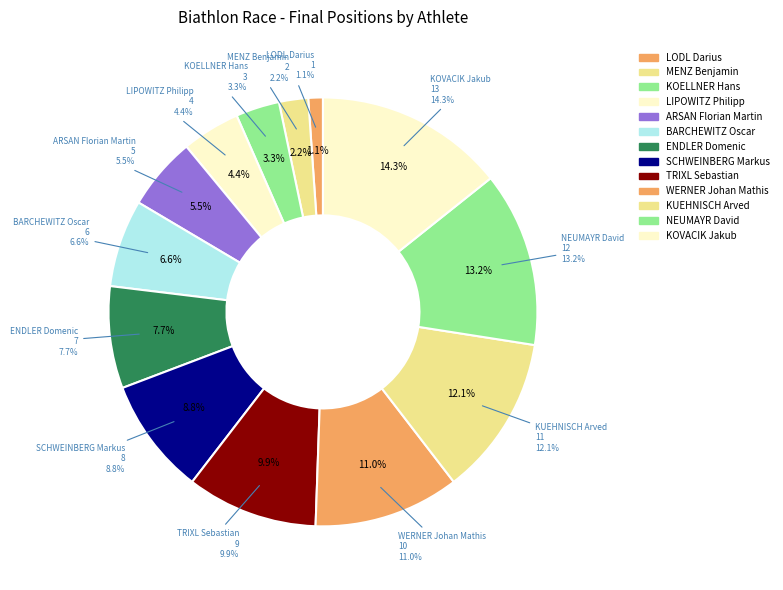

Which slice is the largest?

KOVACIK Jakub